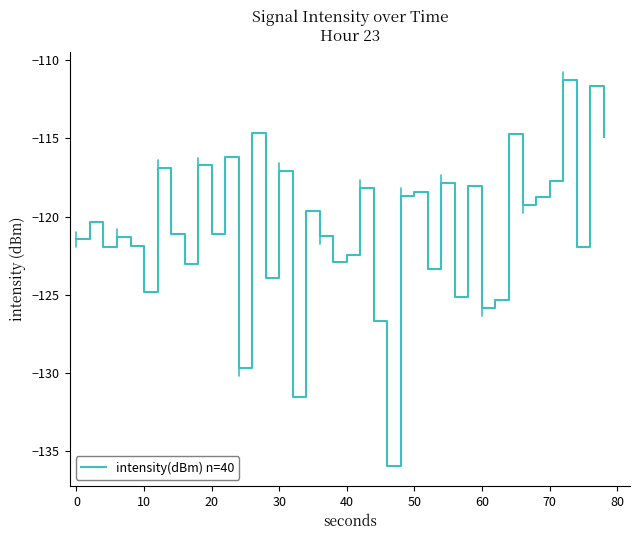

What is the smallest value displayed?

-135.9